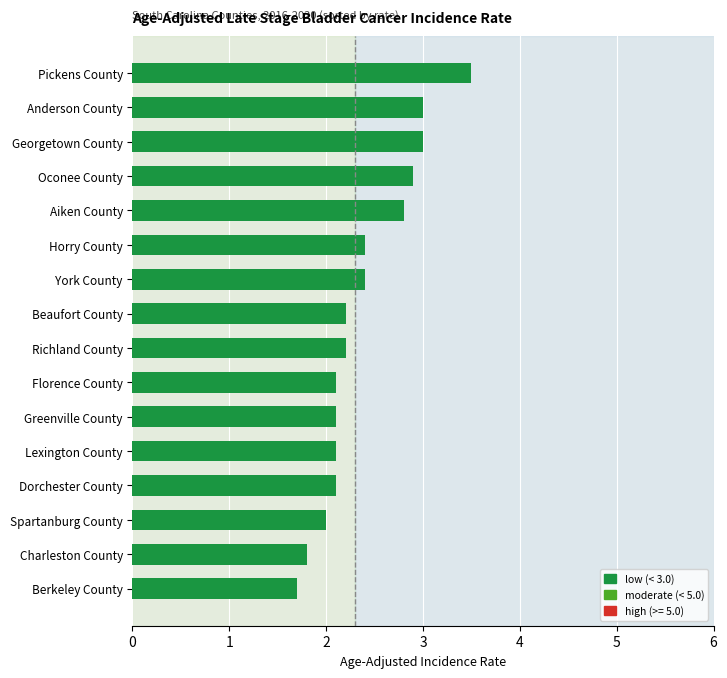

Read the value at Georgetown County.

3.0